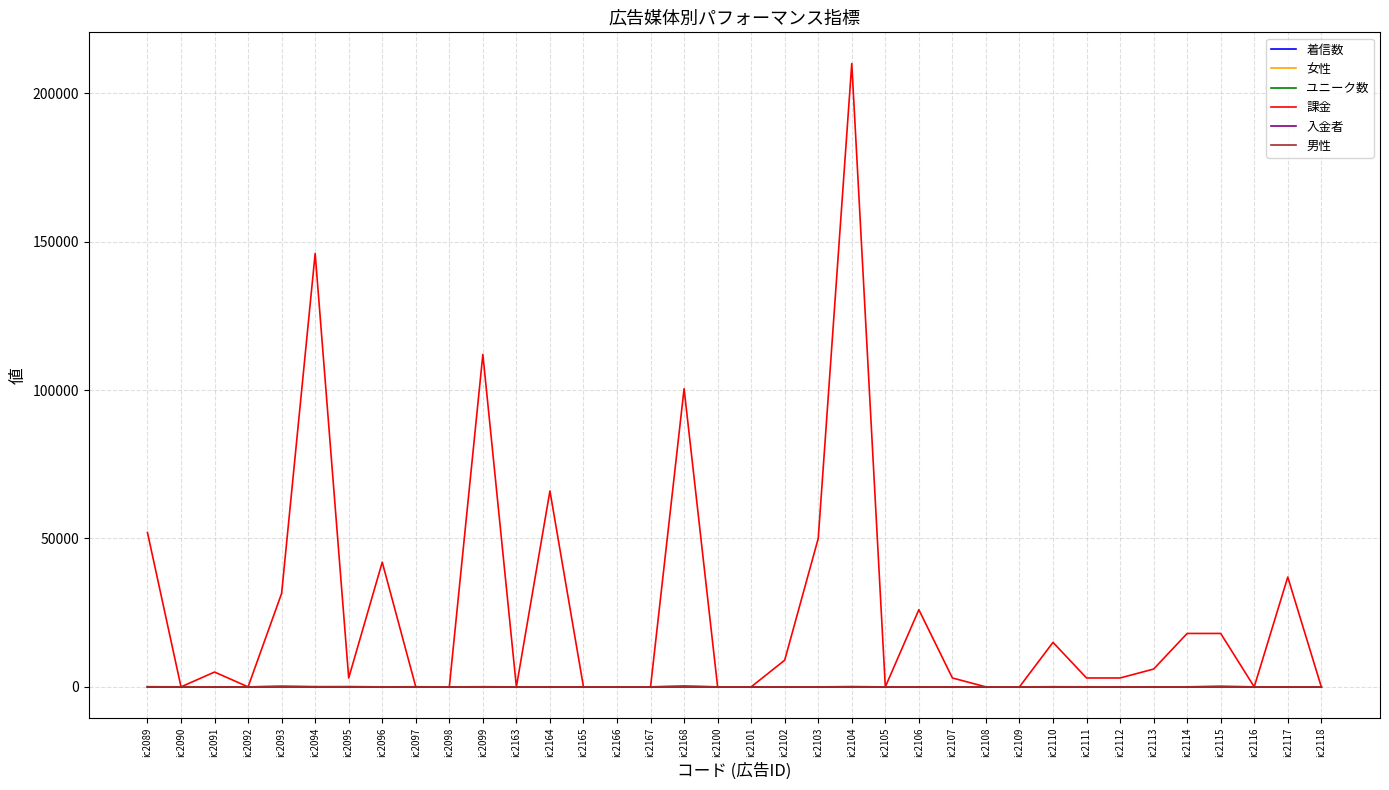

What is the maximum value shown in the chart?

210000